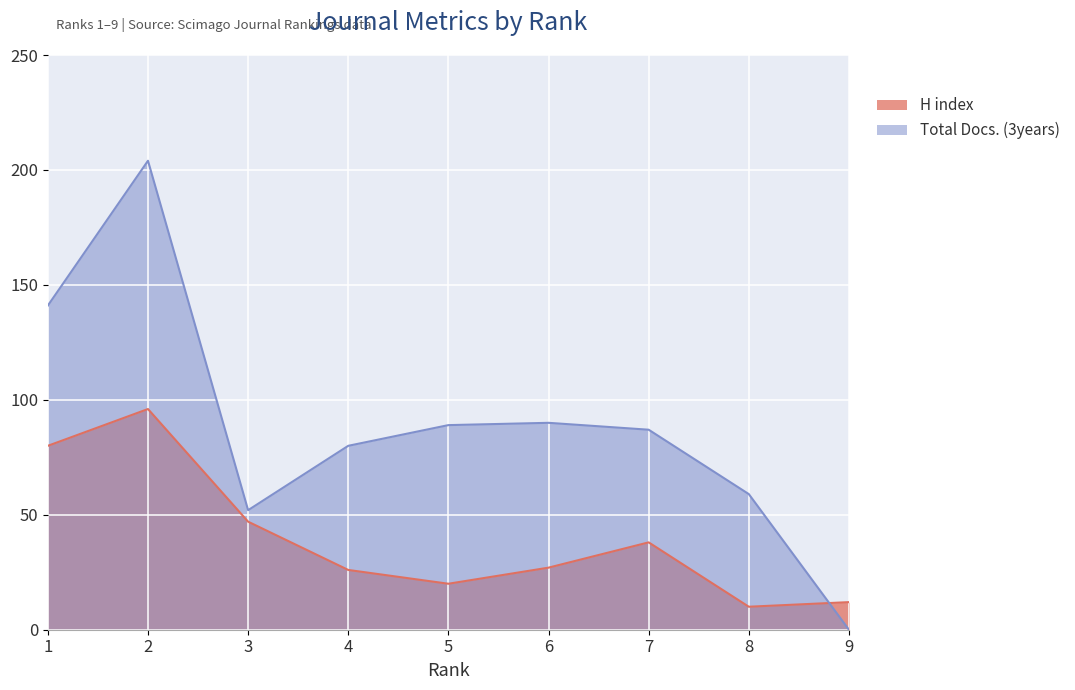

Where is H index nearest to the value 53?

3